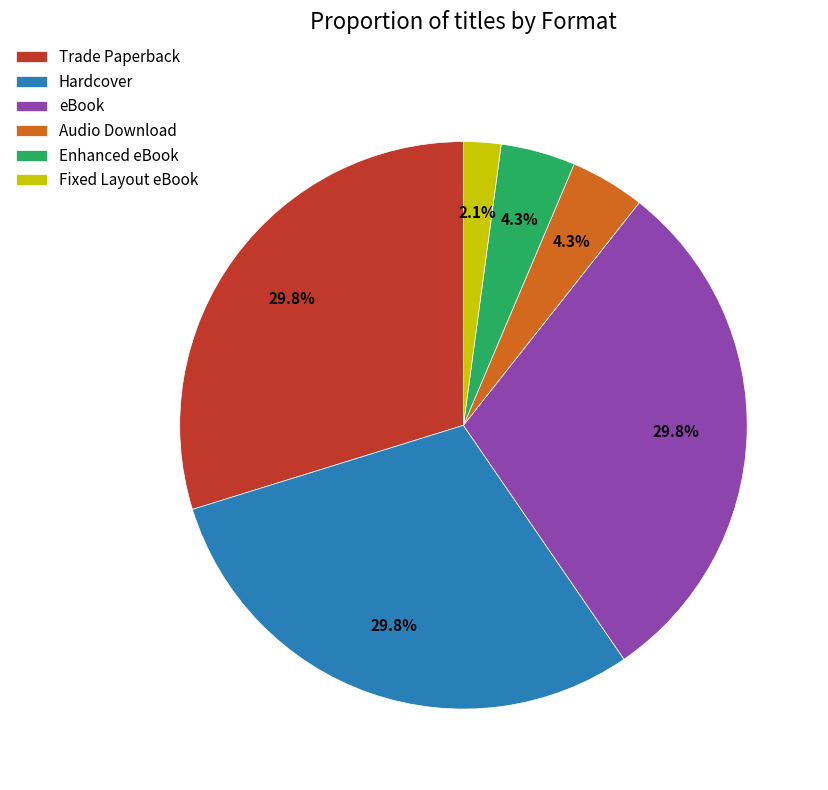

What portion of the pie excludes eBook?

70.2%